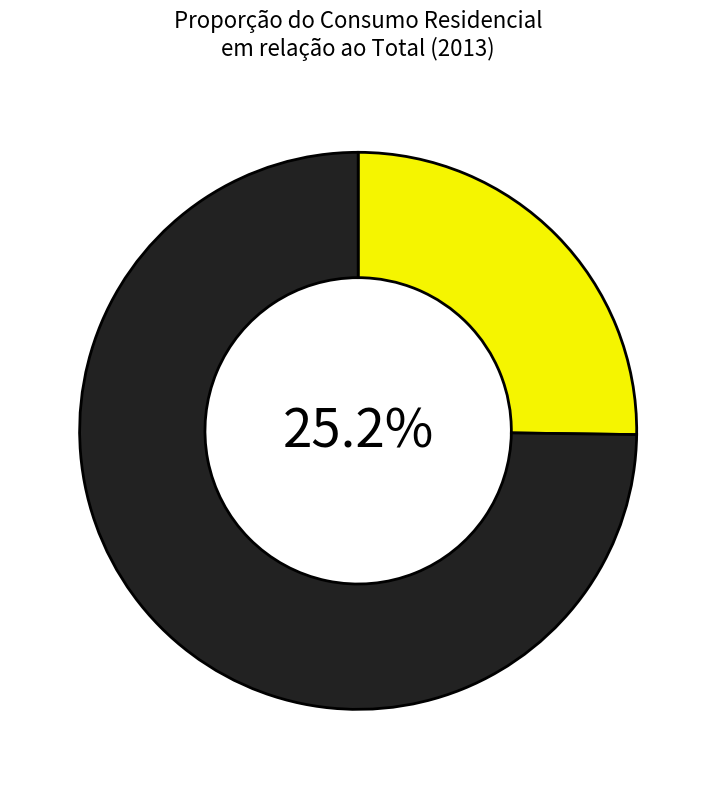

Does any single category account for the majority?

Yes